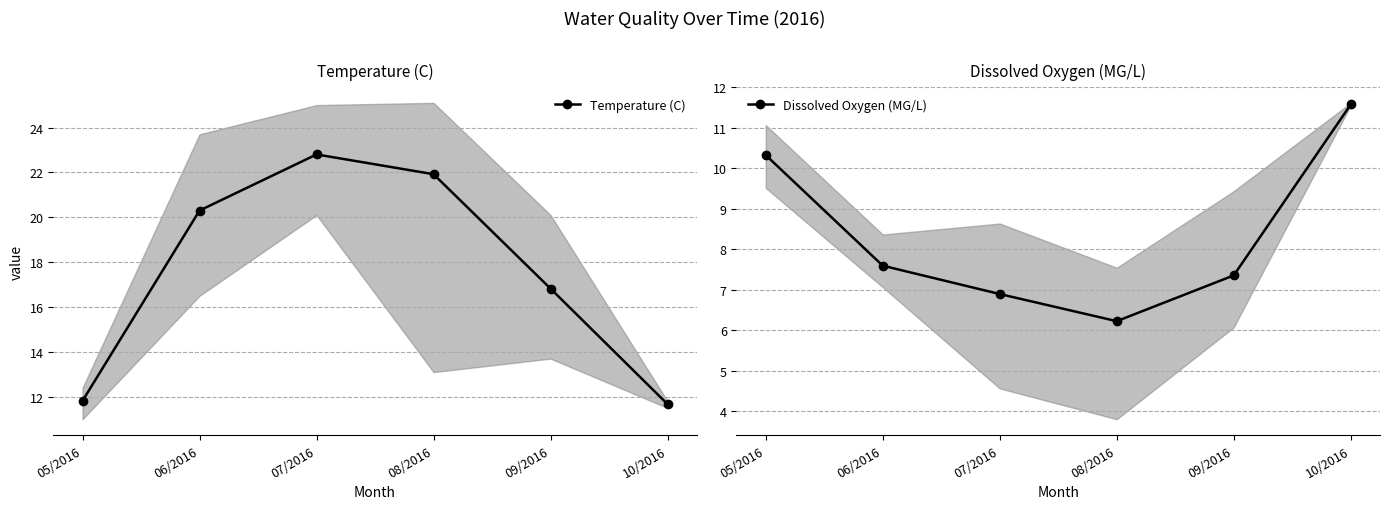

Where does the Temperature (C) series first go above 20?

06/2016